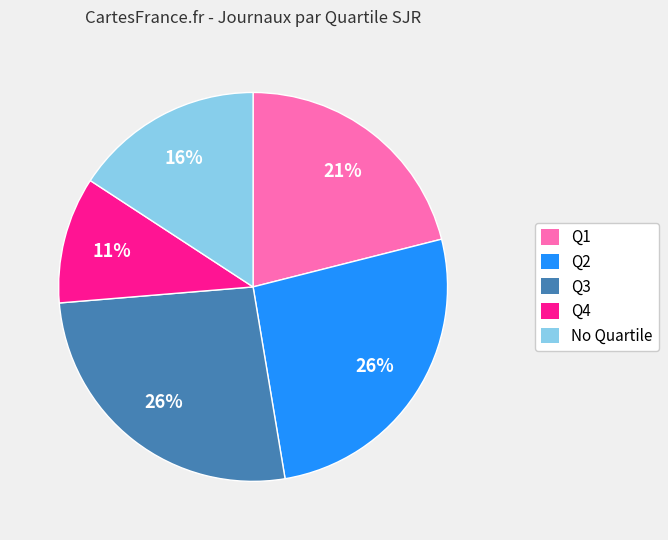

To the nearest percent, what is the average slice percentage?

20%